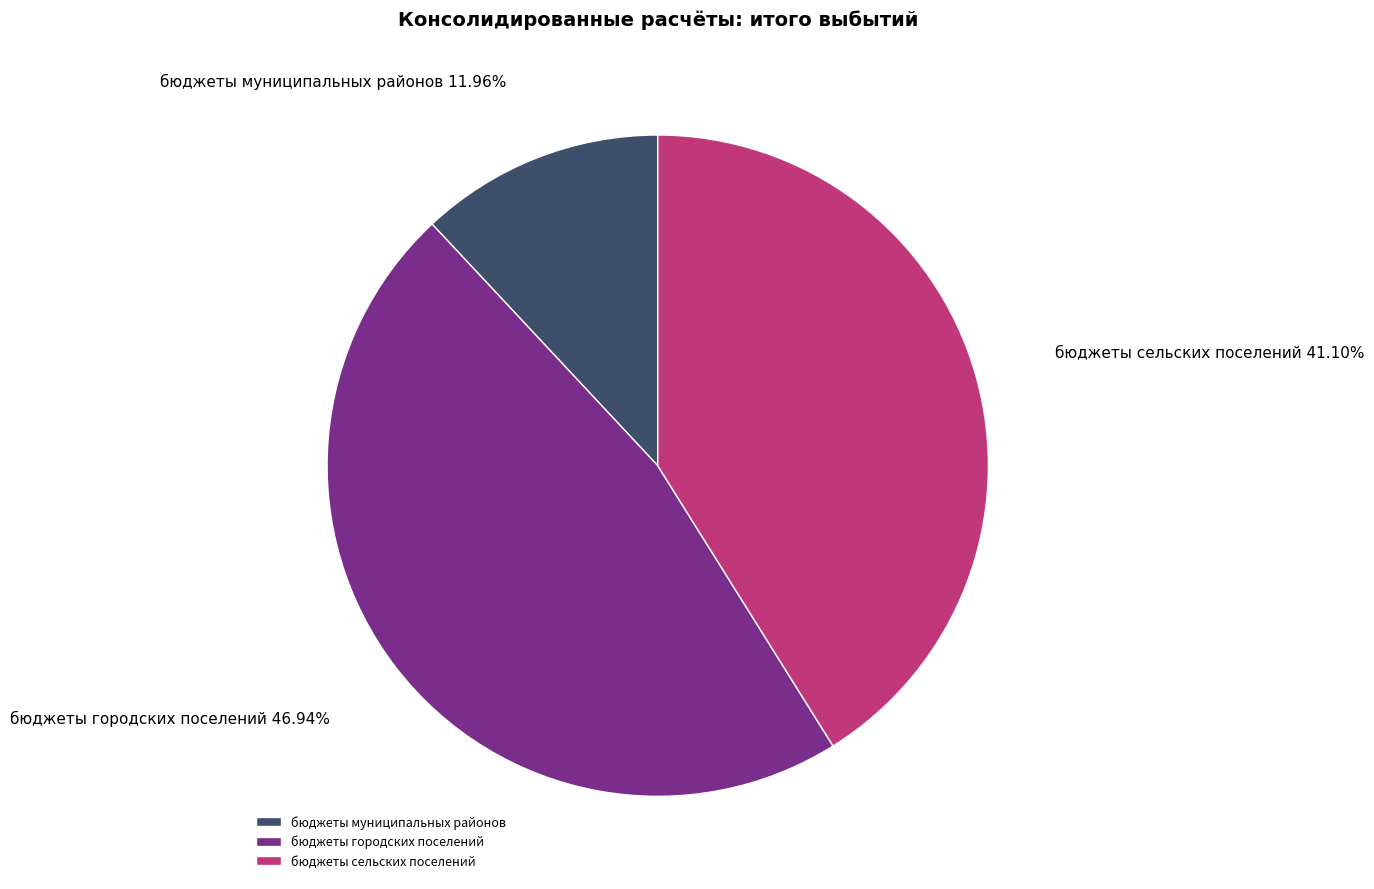

What percentage is the бюджеты сельских поселений slice, to the nearest percent?

41%